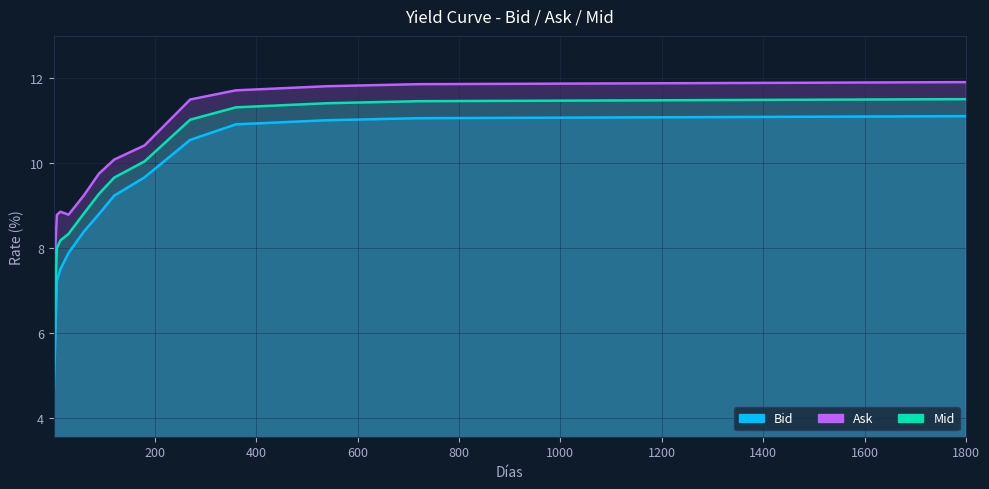

How many lines are shown in the chart?

3